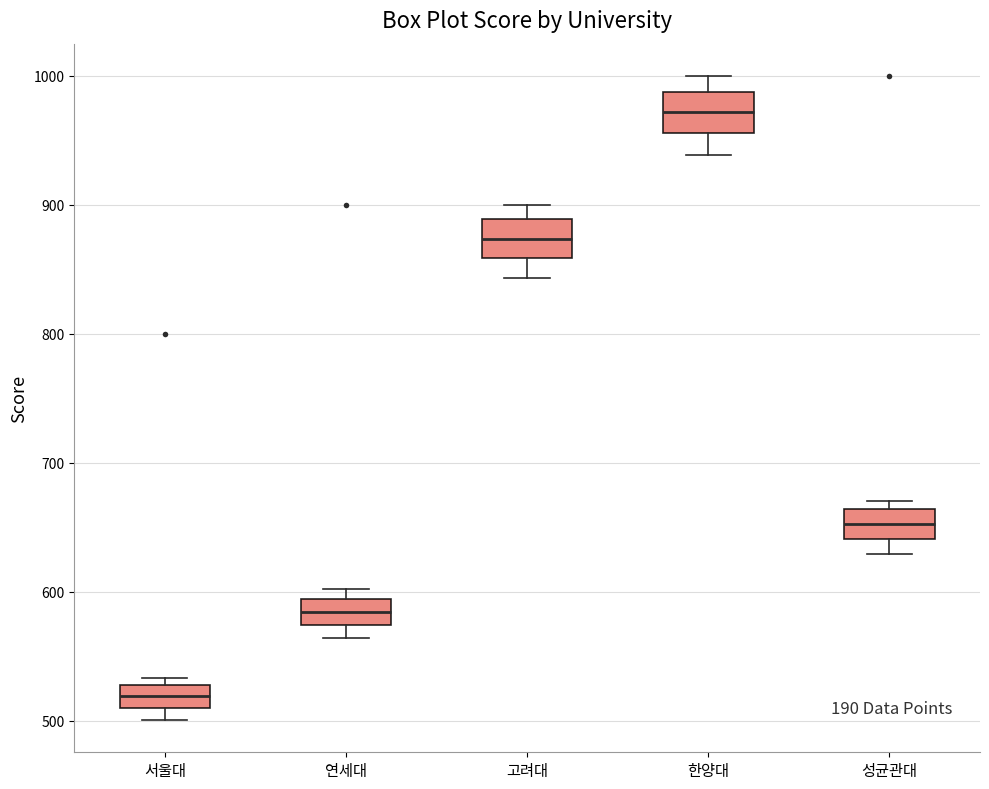

Reading left to right, transcribe this box plot: for each box, give where its median line is, the range the box spans, and where its two whiskers end, as read against the y-axis. The values are not printed on the chart, so give them approximately, as read against the axis.

서울대: median 520, box 510 to 530, whiskers 500 to 530 (just above the box's upper edge)
연세대: median 580, box 570 to 590, whiskers 560 to 600
고려대: median 870, box 860 to 890, whiskers 840 to 900
한양대: median 970, box 960 to 990, whiskers 940 to 1000
성균관대: median 650, box 640 to 660, whiskers 630 to 670